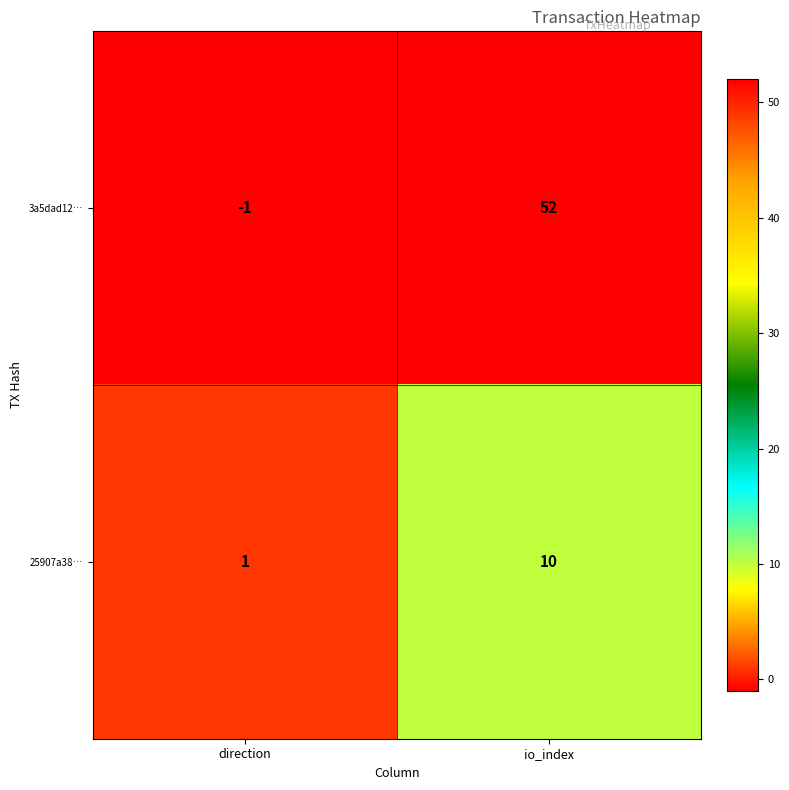

What is the spread (max minus min) of values at io_index?

42